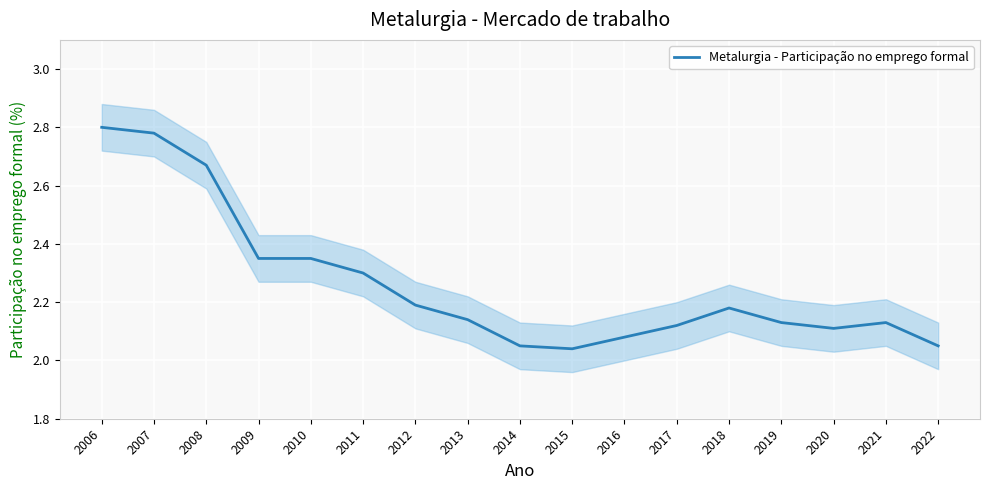

Reading right to left, list all the values displayed in this chart.

2.0	2.1	2.1	2.1	2.2	2.1	2.1	2.0	2.0	2.1	2.2	2.3	2.4	2.4	2.7	2.8	2.8